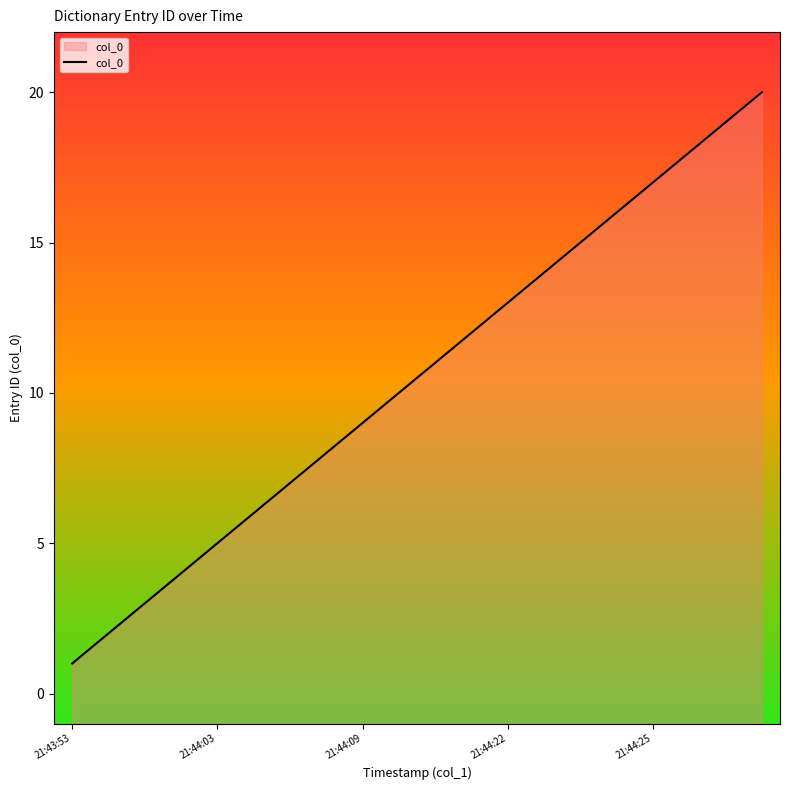

What is the difference between the second highest and minimum values?

18